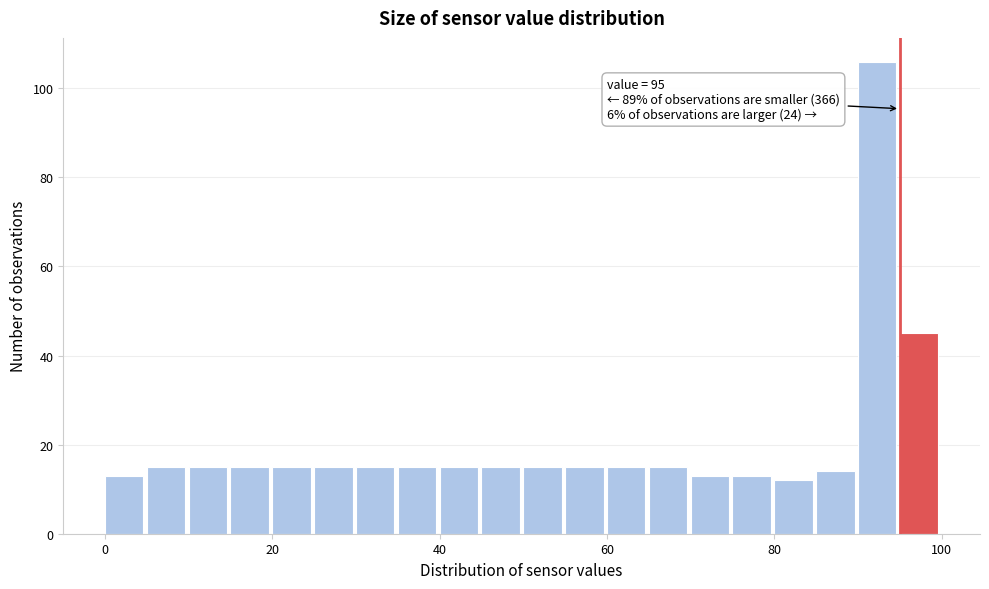

Read against the x-axis, roughly where is the centre of the tallest bar?

92